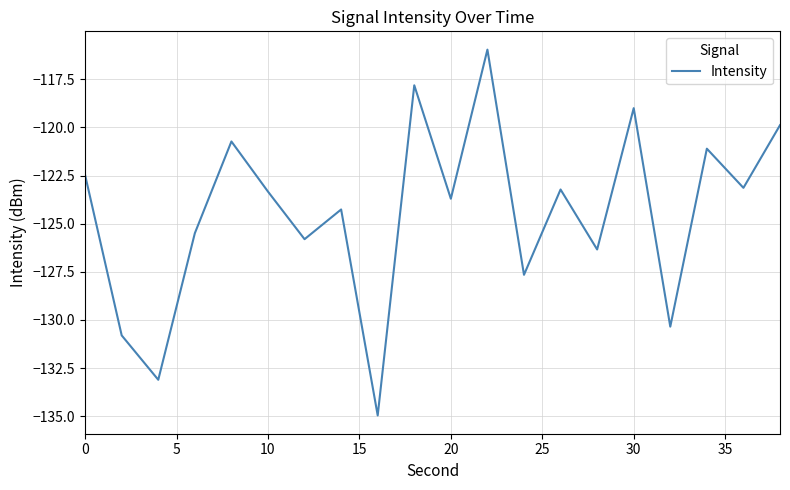

Reading left to right, transcribe all the data shown in this chart.

-122.5	-130.8	-133.1	-125.5	-120.7	-123.3	-125.8	-124.3	-135.0	-117.8	-123.7	-116.0	-127.7	-123.2	-126.3	-119.0	-130.3	-121.1	-123.1	-119.9